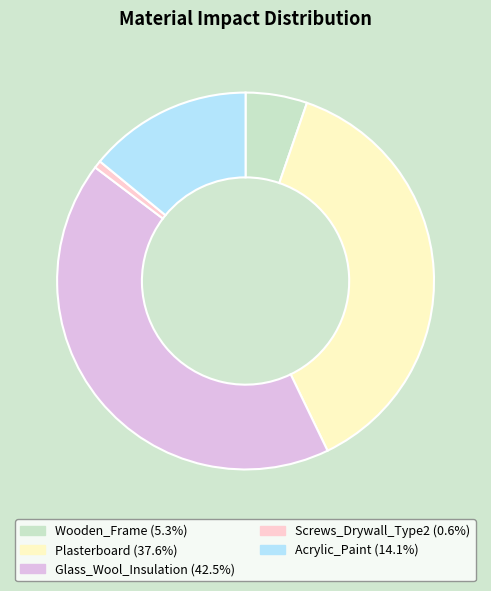

How many slices are in this pie chart?

5